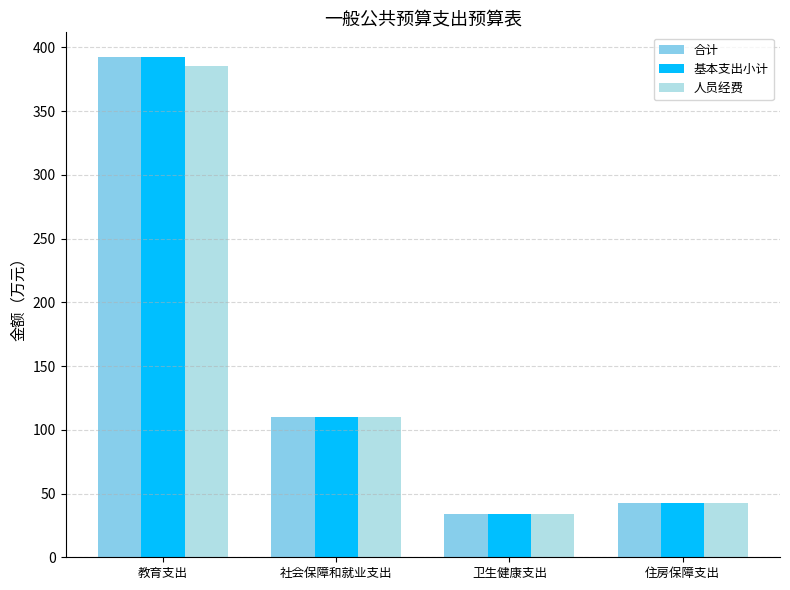

How many categories are shown in the chart?

4